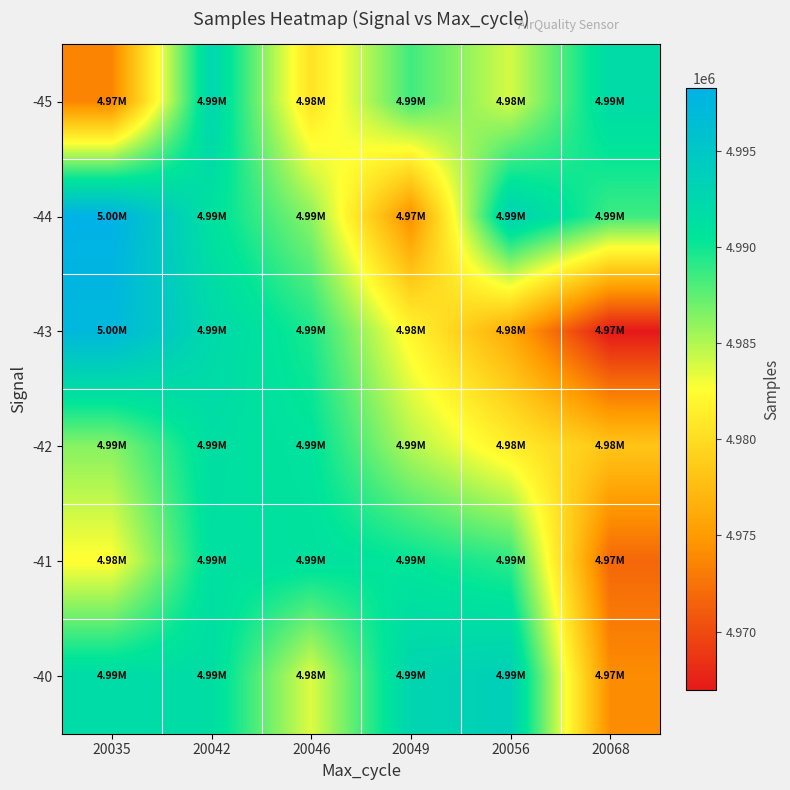

At 20068, list the series in order from largest to smallest.

-45, -44, -42, -40, -41, -43